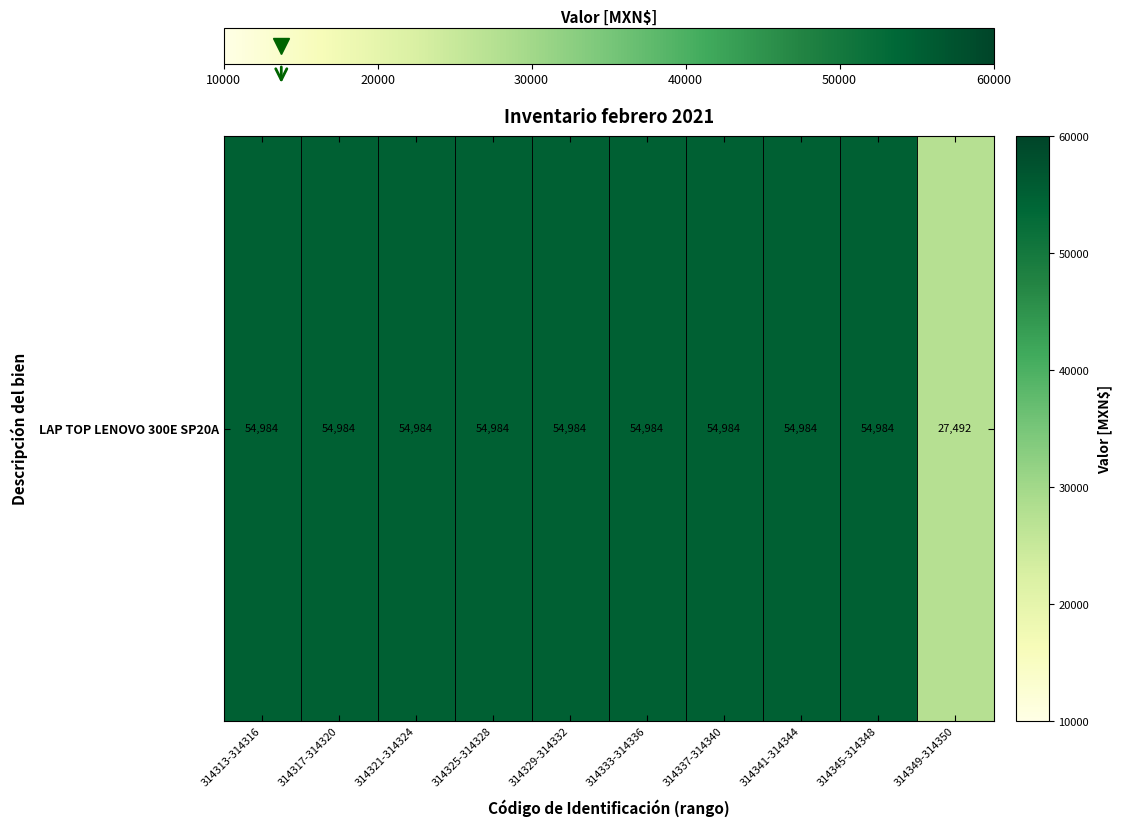

The chart shows a value of 54984 at 314321-314324. True or false?

True